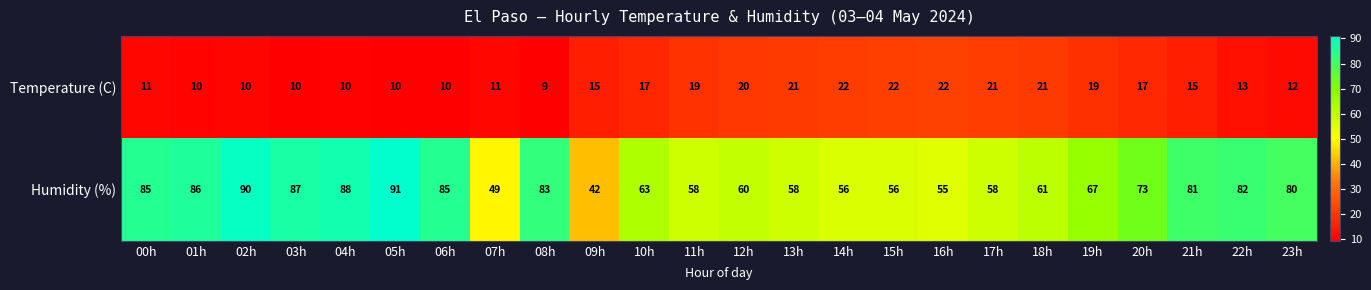

Which series changed the most between 12h and 23h?

Humidity (%)